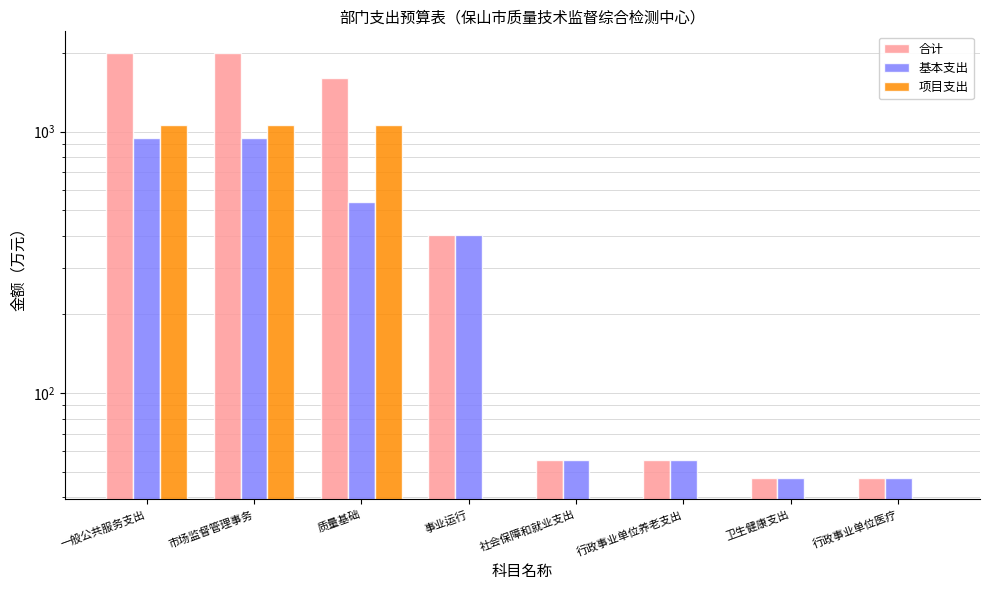

How many categories are shown in the chart?

8